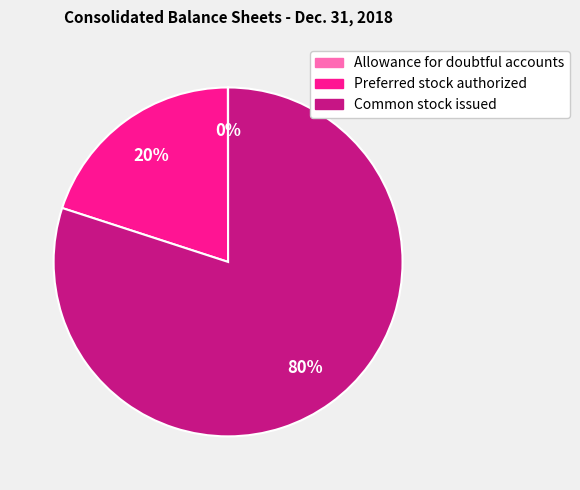

To the nearest percent, what is the average slice percentage?

33%